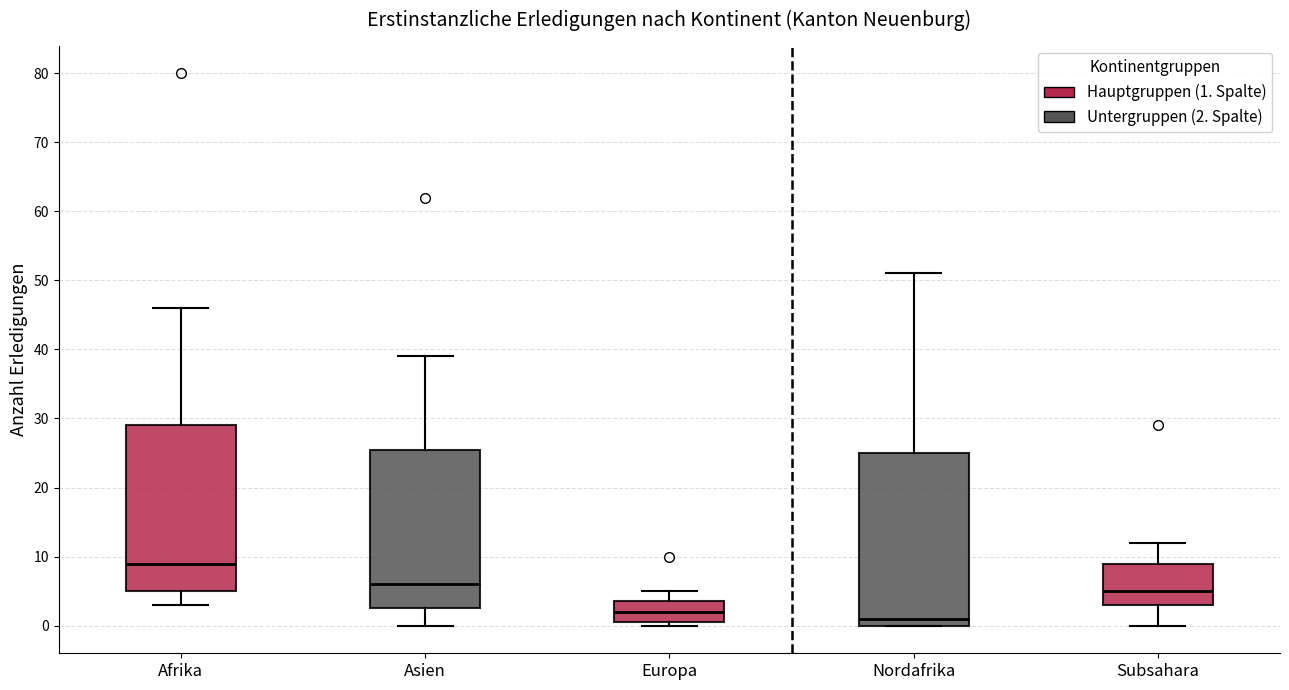

Reading left to right, read every box against the y-axis: the position of its median line, the range the box covers, and the ends of its whiskers. The values are not printed on the chart, so give them approximately, as read against the axis.

Afrika: median 9, box 5 to 29, whiskers 3 to 46
Asien: median 6, box 3 to 26, whiskers 0 to 39
Europa: median 2, box 1 to 4, whiskers 0 to 5
Nordafrika: median 1, box 0 to 25, whiskers 0 to 51
Subsahara: median 5, box 3 to 9, whiskers 0 to 12